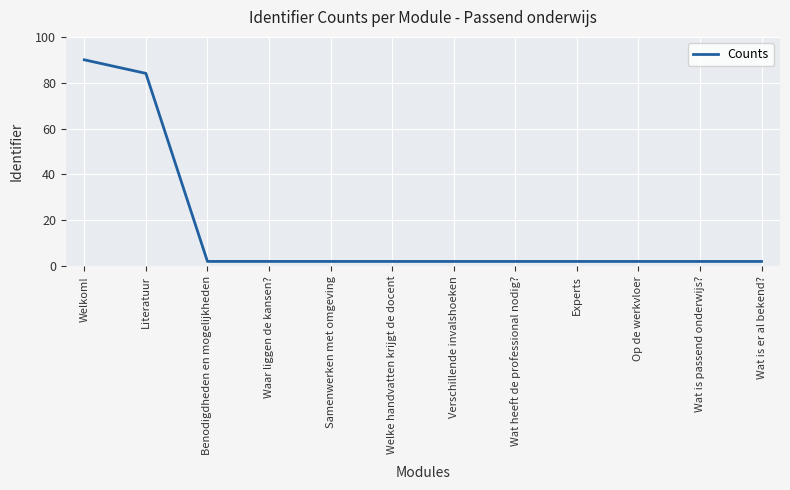

What is the average value?

16.2